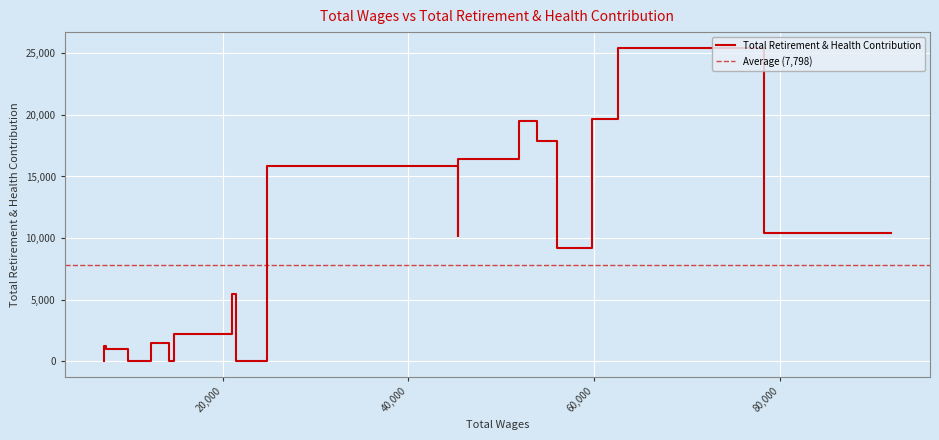

What is the average value?

7798